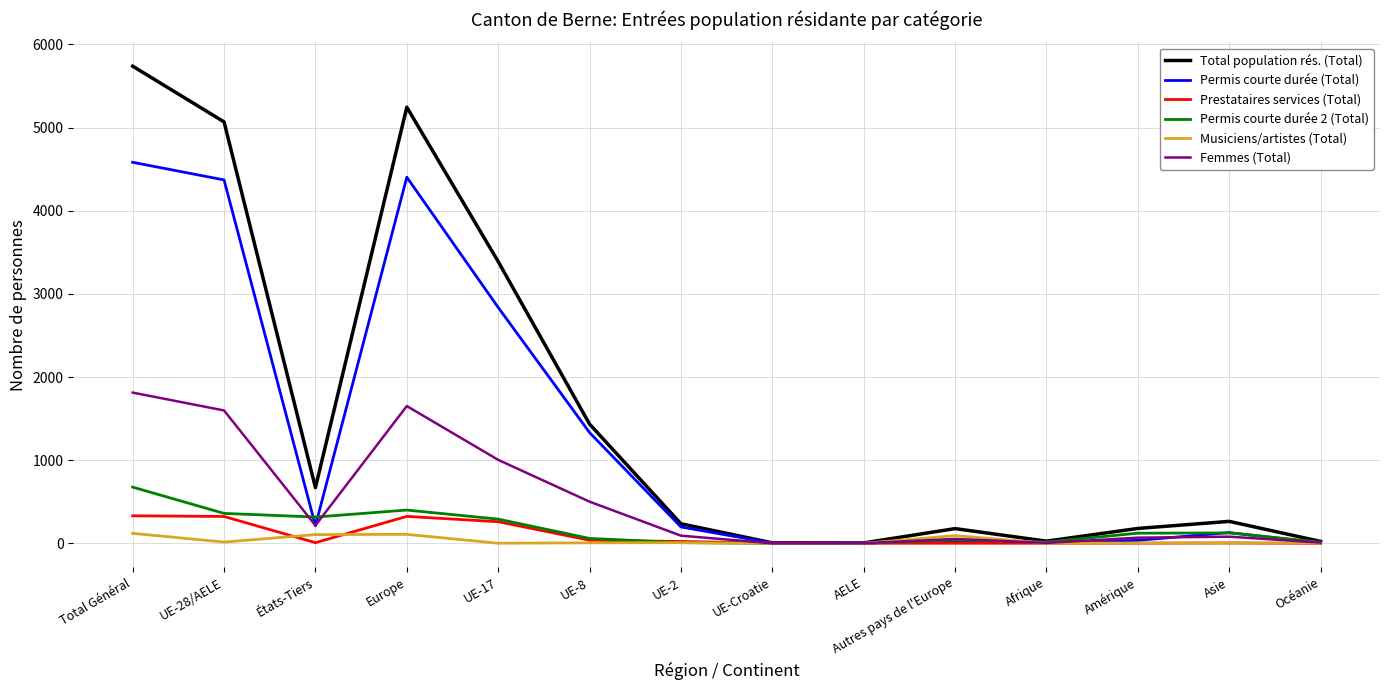

At which category is the sum across all series the highest?

Total Général